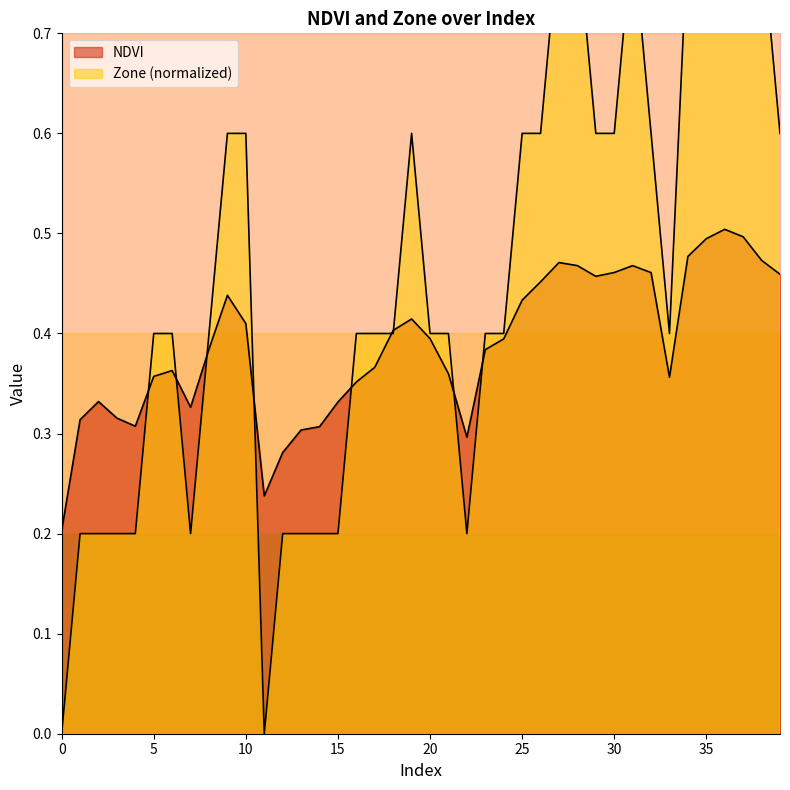

How many intersections are there between Zone and NDVI?

9